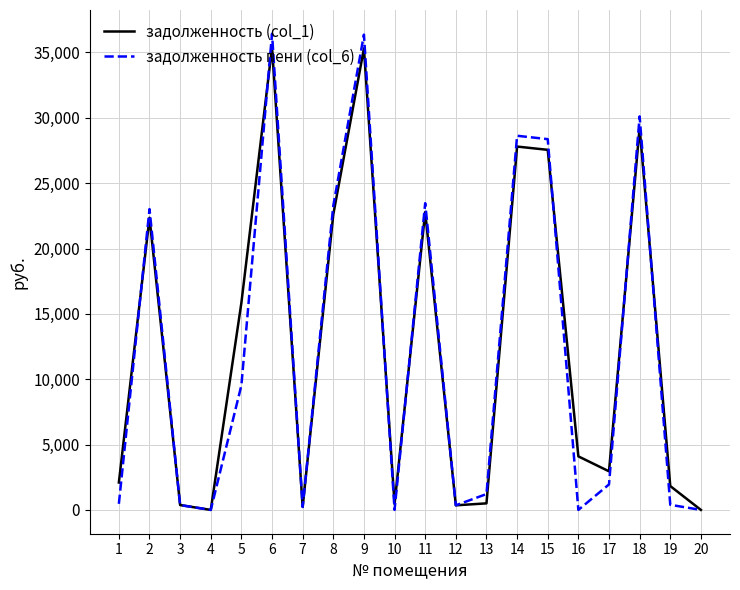

Does the chart display data point markers on the line(s)?

No